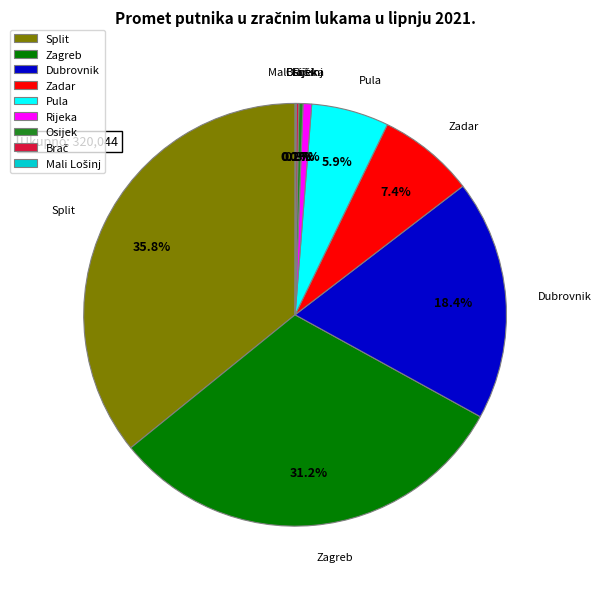

To the nearest percent, what portion does Zadar represent?

7%